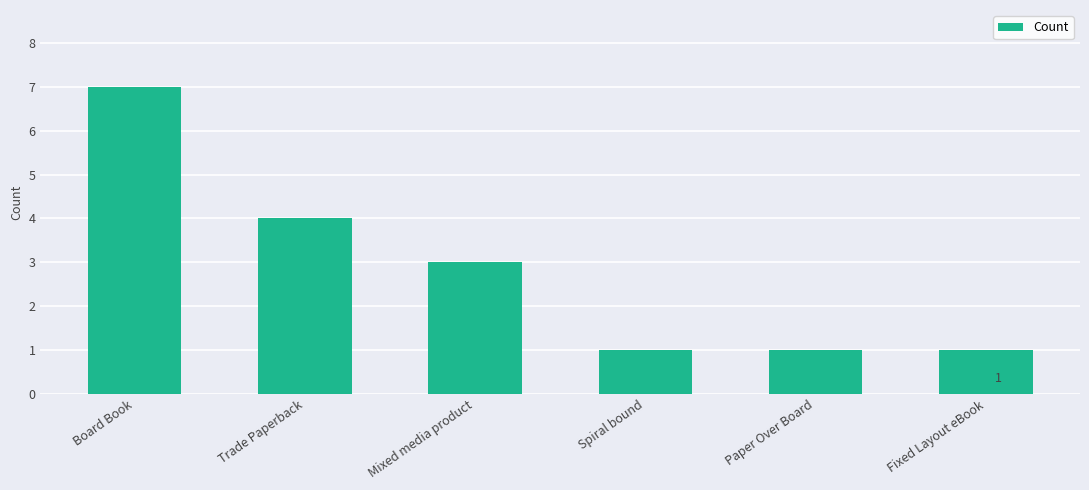

Reading right to left, list all the values displayed in this chart.

Fixed Layout eBook=1	Paper Over Board=1	Spiral bound=1	Mixed media product=3	Trade Paperback=4	Board Book=7